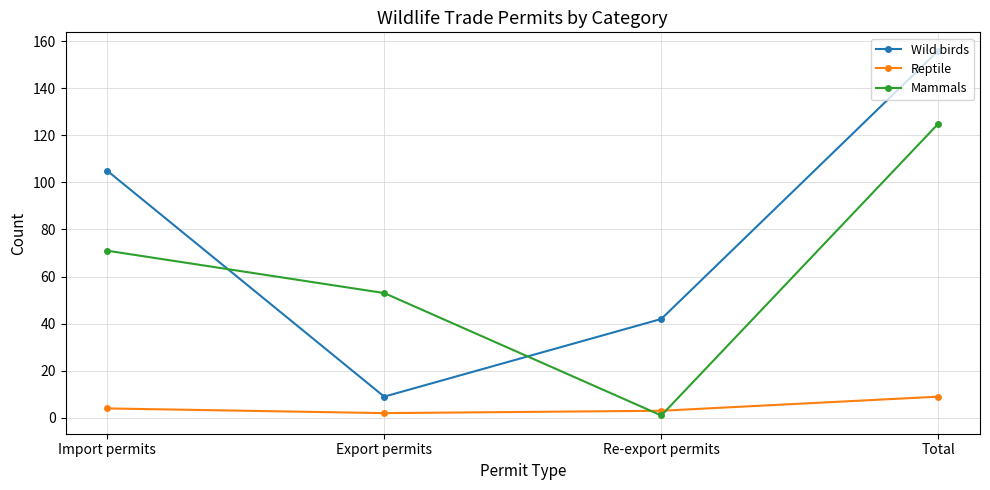

At which label does Mammals reach its peak?

Total